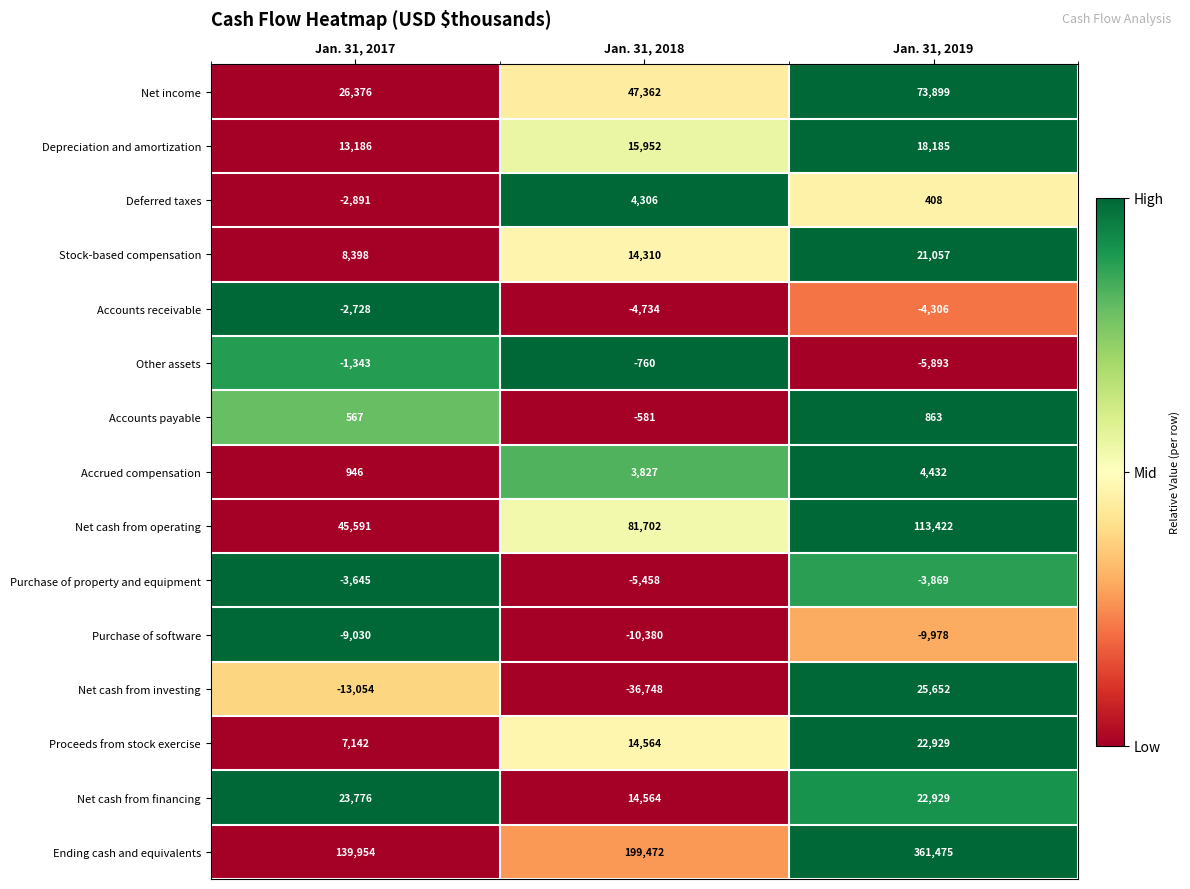

What is the difference between the Other assets values at Jan. 31, 2017 and Jan. 31, 2019?

4550